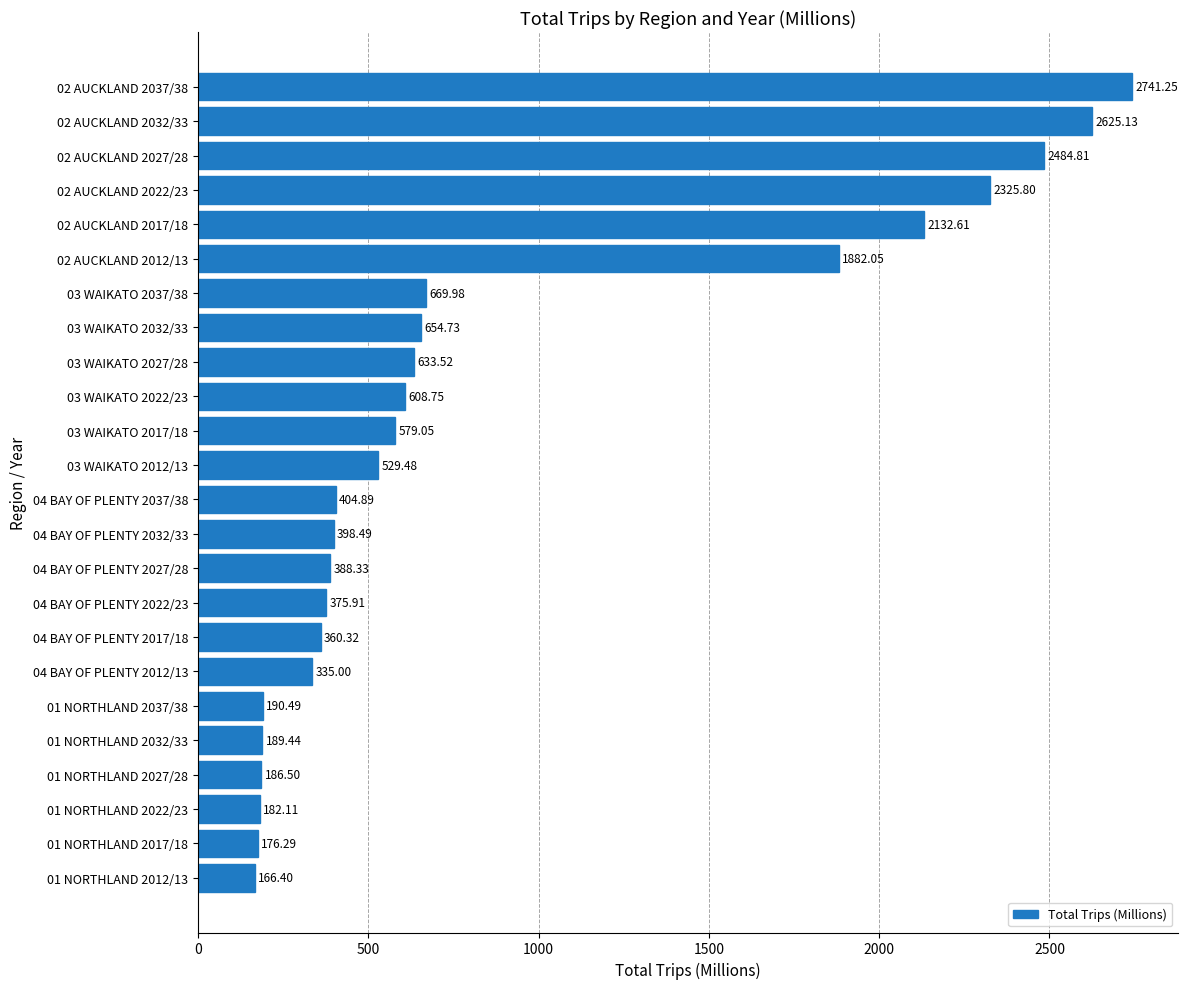

What is the average value?

884.2